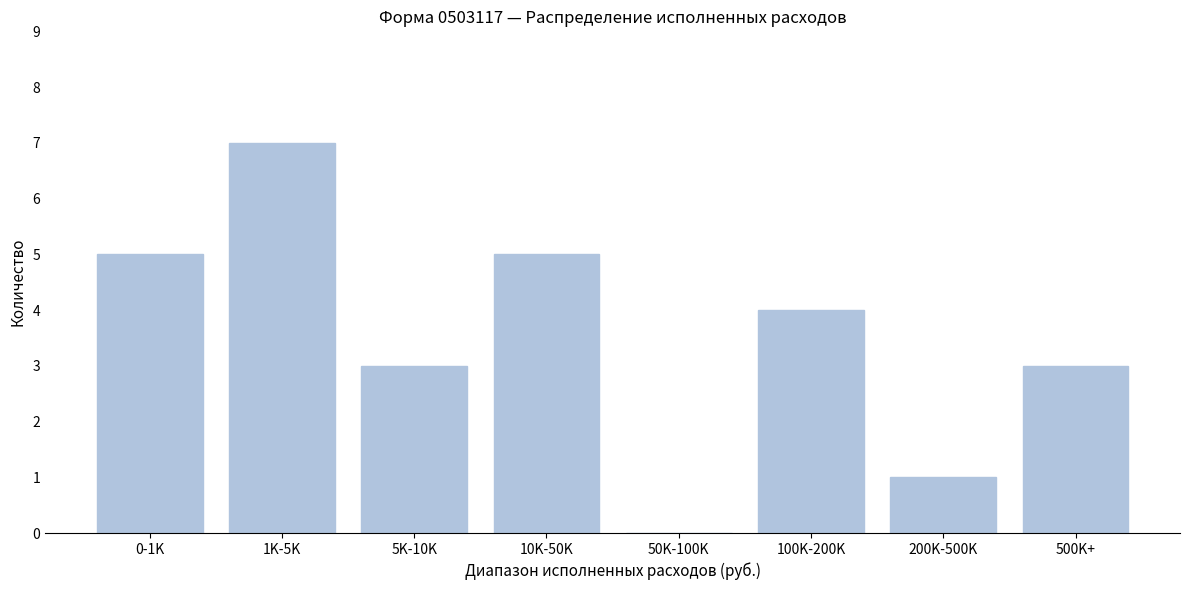

Reading left to right, what are all the values shown in this chart?

0-1K=5	1K-5K=7	5K-10K=3	10K-50K=5	50K-100K=0	100K-200K=4	200K-500K=1	500K+=3